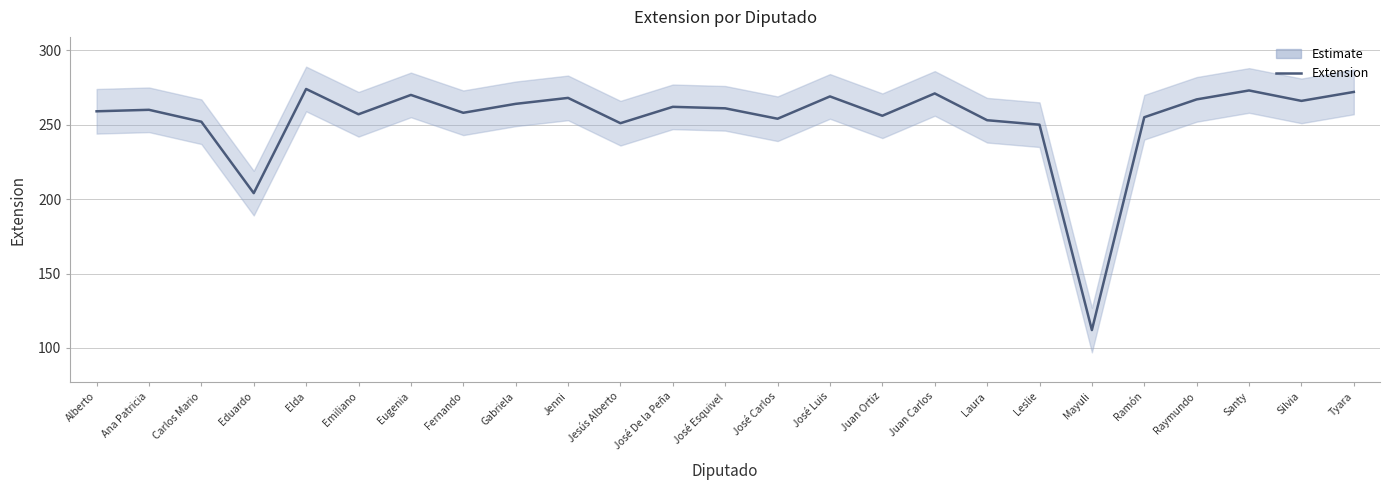

Approximately how many times larger is the value at Jesús Alberto compared to Silvia?

0.9